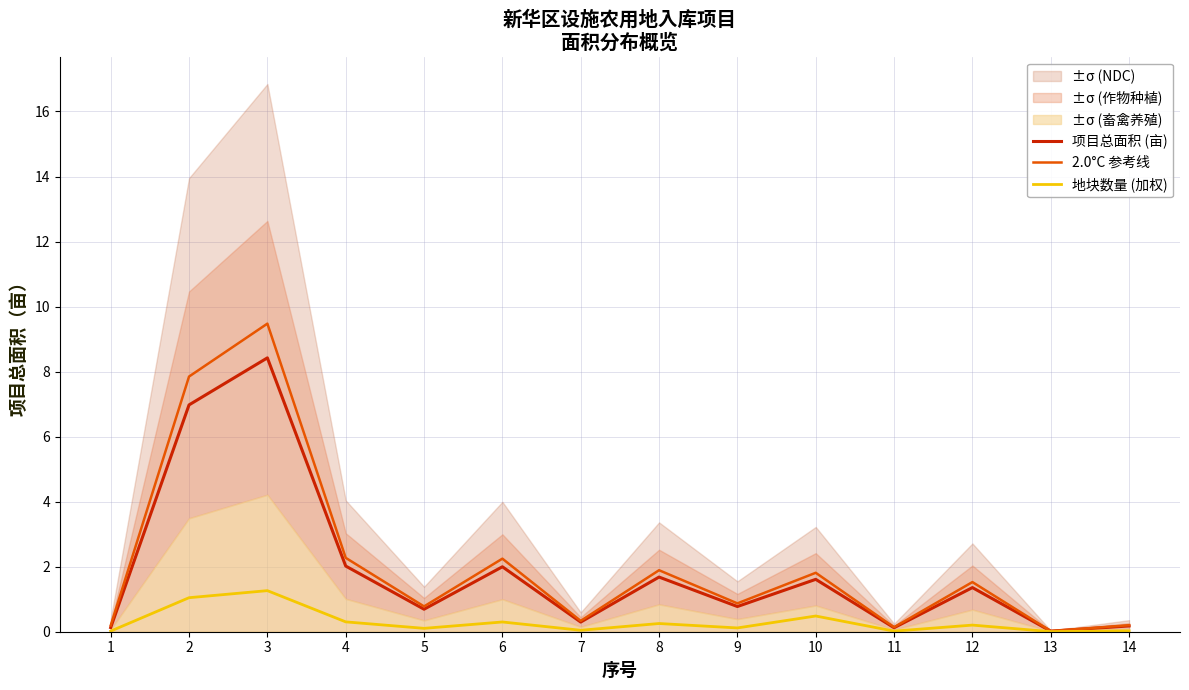

True or false: 项目总面积 (亩) has a value of 0.1 at 1.

True